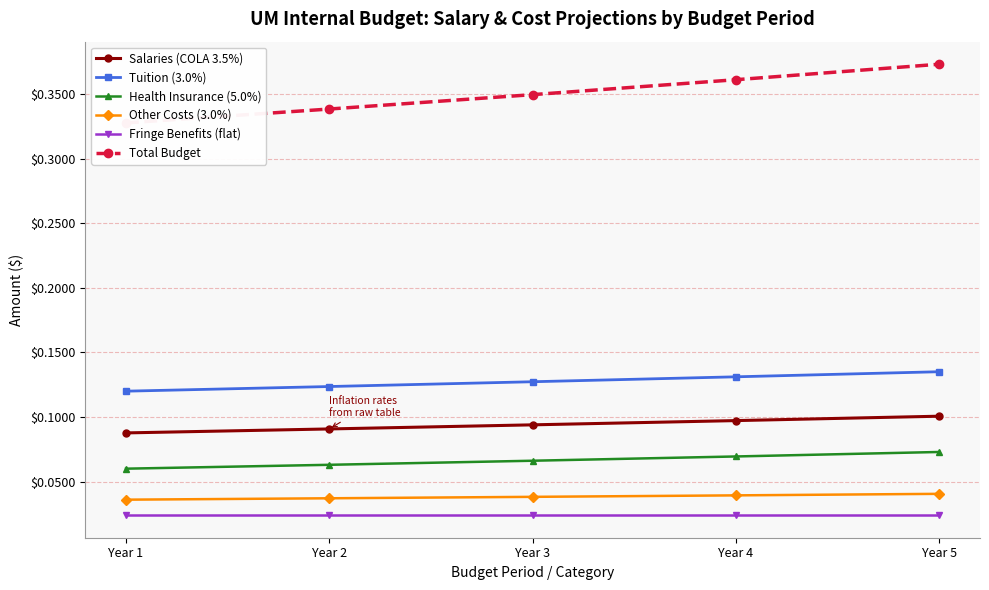

Which label corresponds to the largest value in the chart?

Year 5